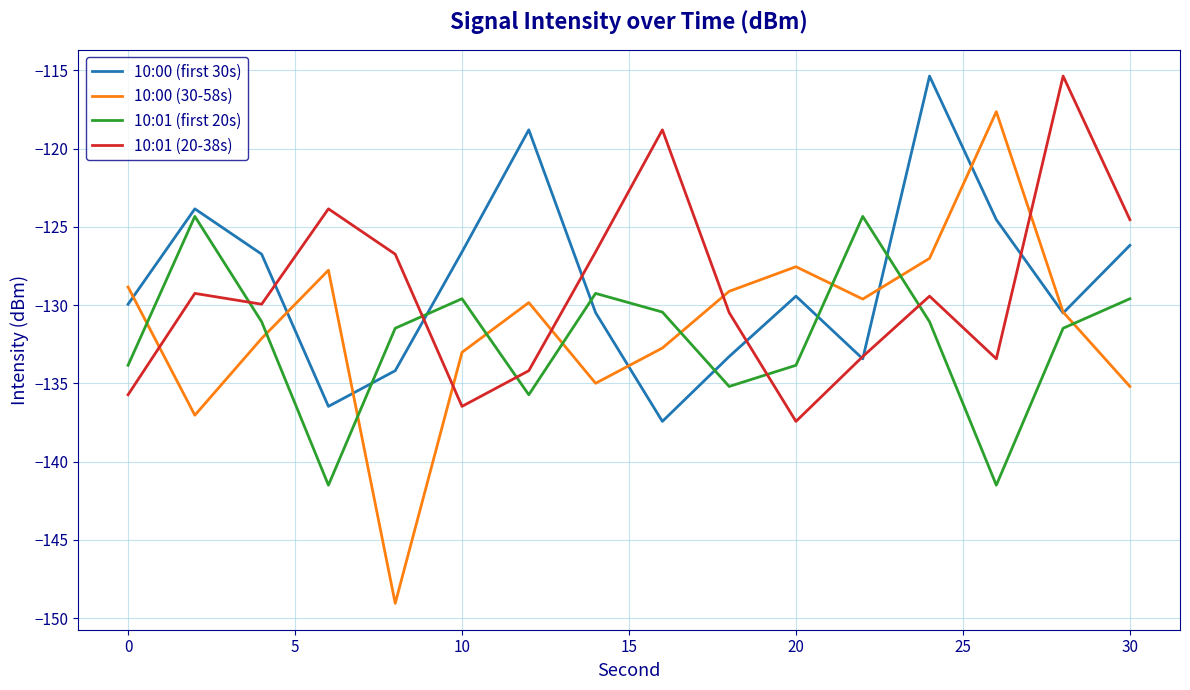

Which series has the widest spread of values?

10:00 (30-58s)